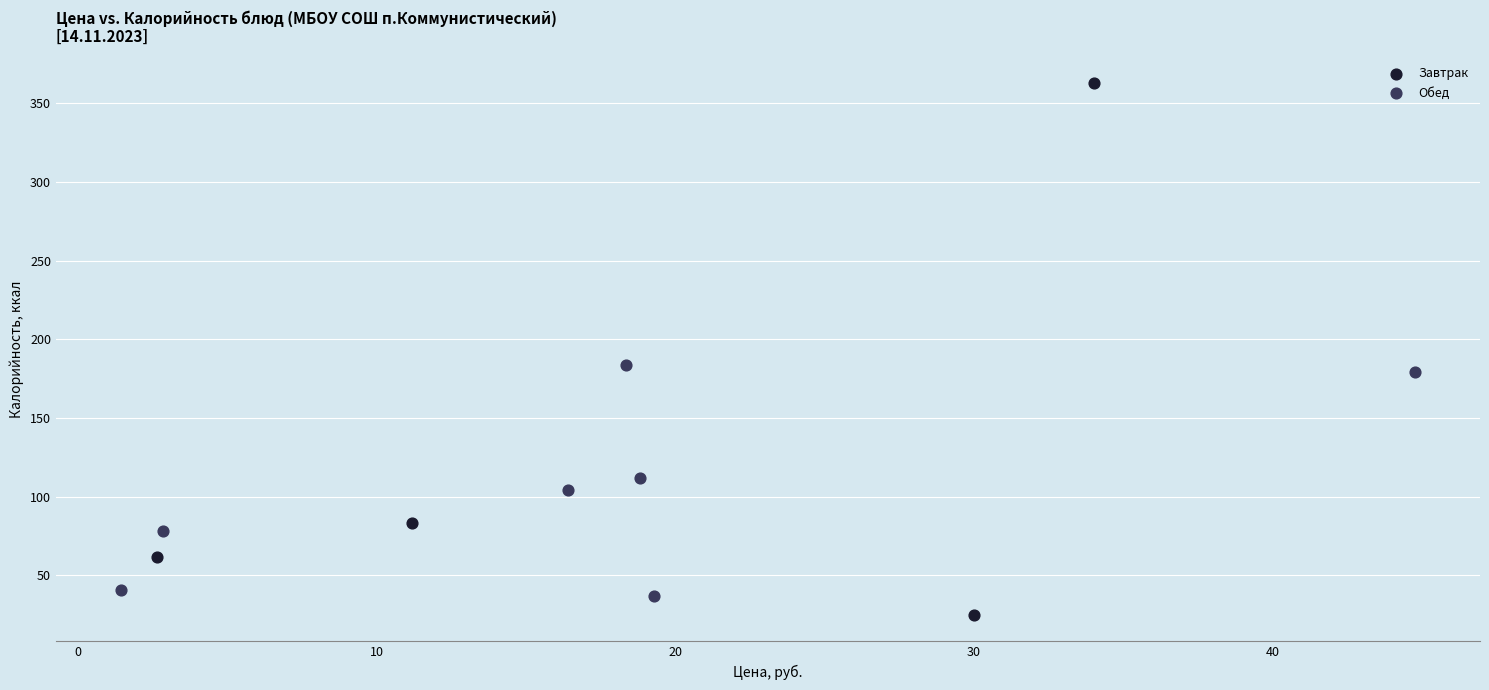

Which series contains the highest Y value?

Завтрак